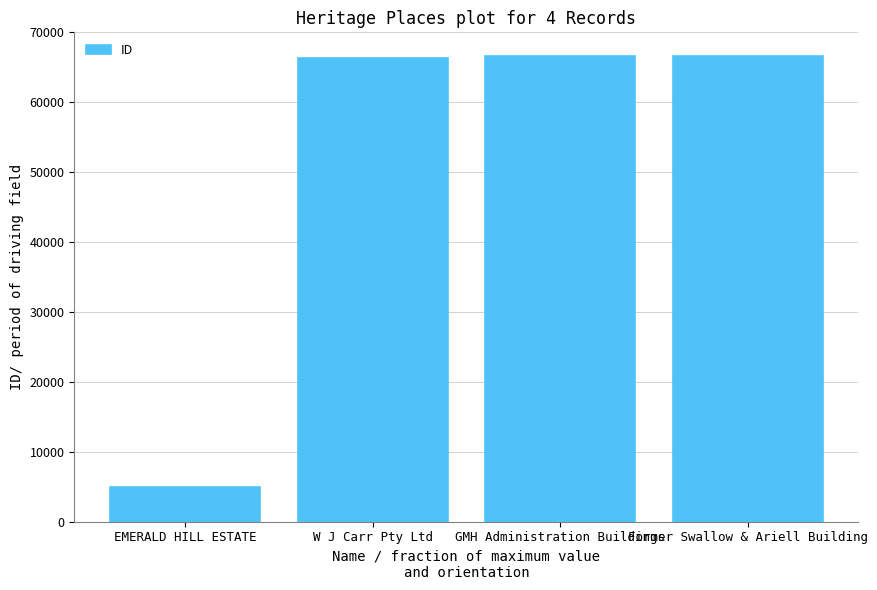

What is the smallest value displayed?

4903